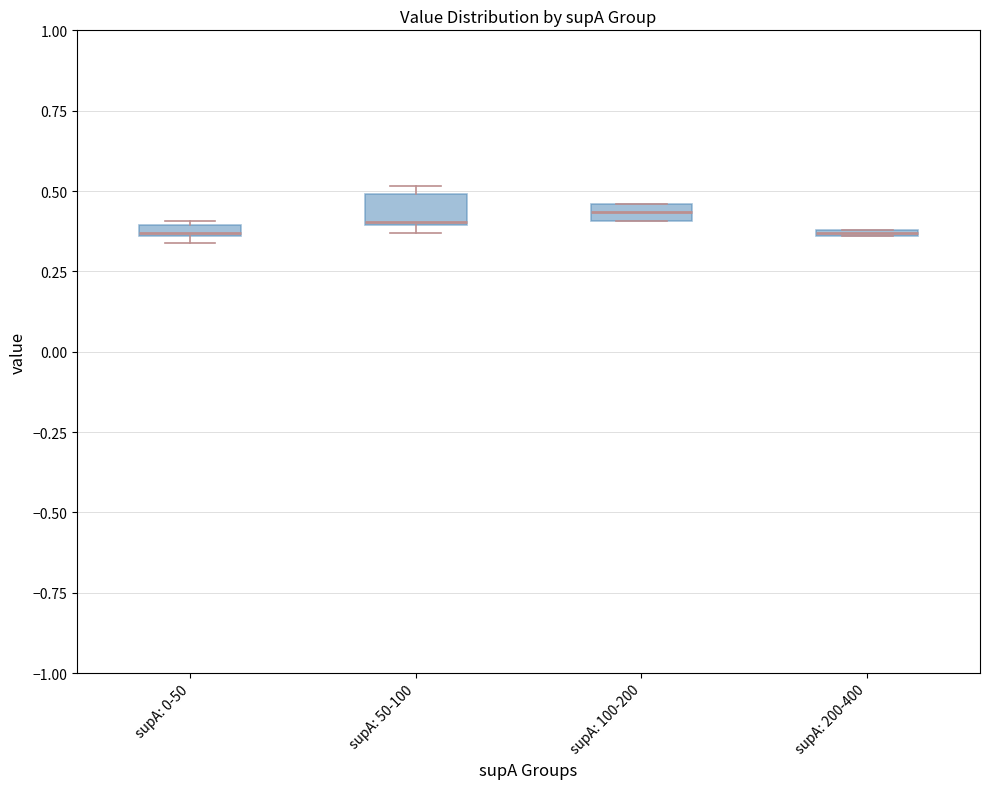

Where is the upper edge of the box for supA: 50-100 on the y-axis? The values are not printed on the chart, so give them approximately, as read against the axis.

0.50